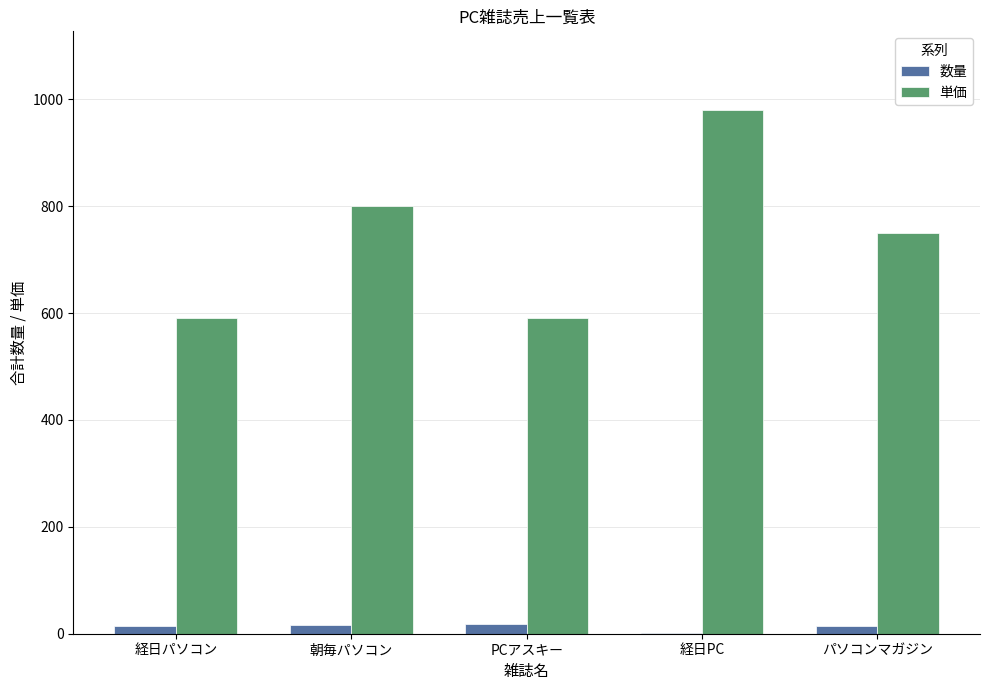

Which series has the largest total across all categories?

単価